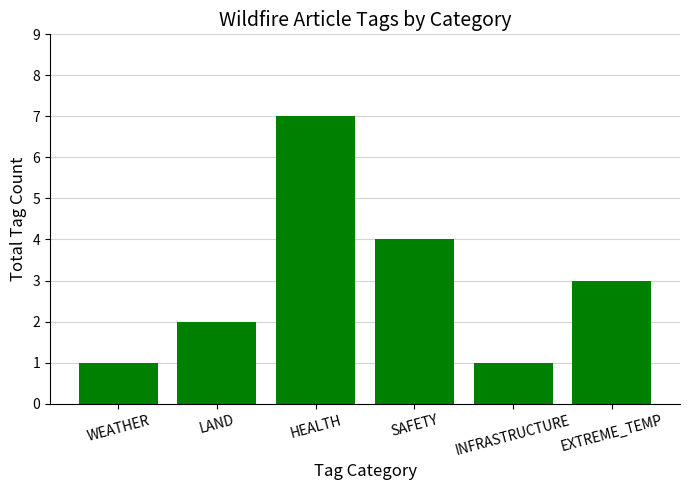

Where does the data first go above 3?

HEALTH